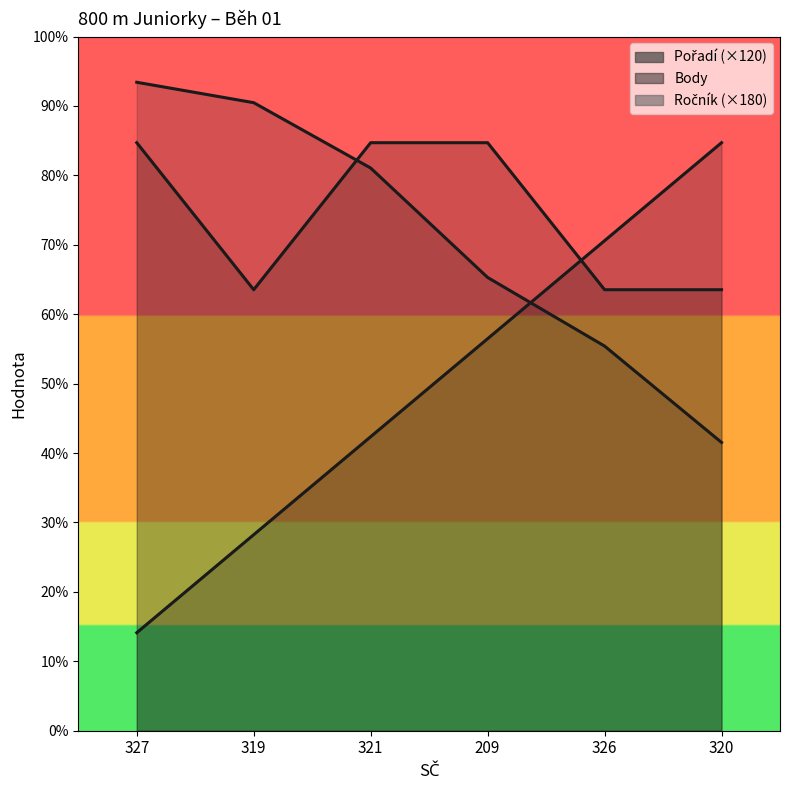

True or false: Pořadí has more than 0 interior local peaks.

False